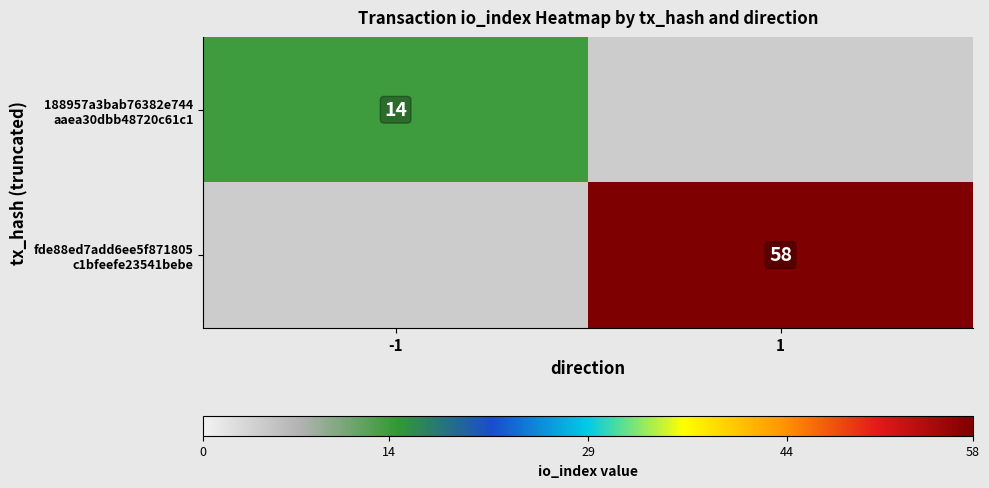

What is the greatest value displayed?

58.0